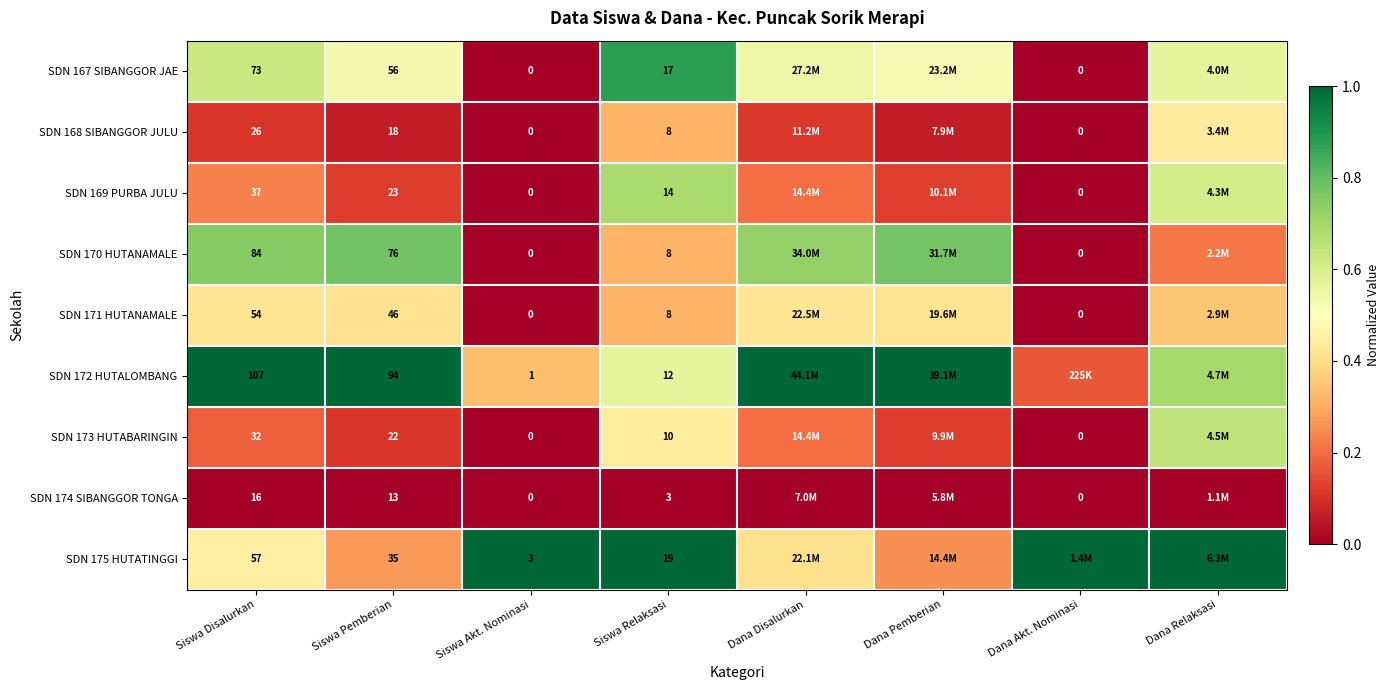

Which category has the highest value in the SDN 175 HUTATINGGI series?

Siswa Akt. Nominasi